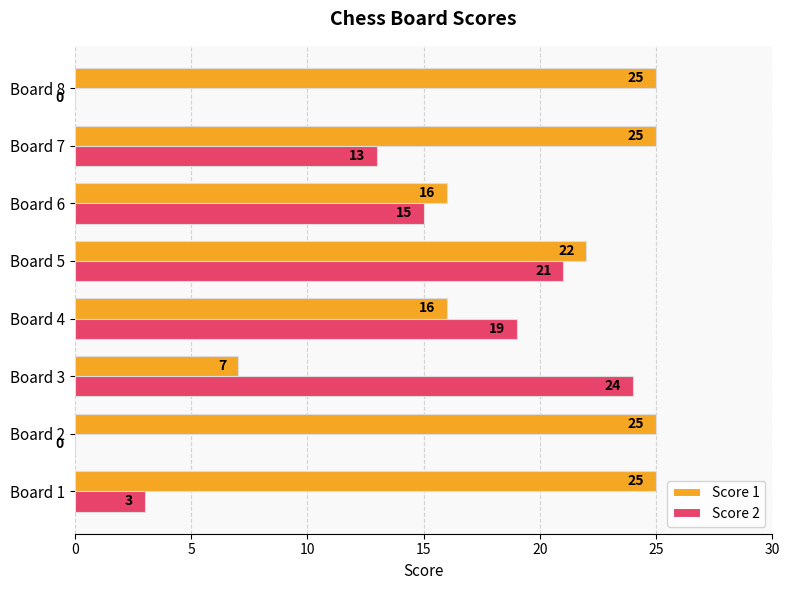

What is the sum of the Score 1 values at Board 7 and Board 8?

50